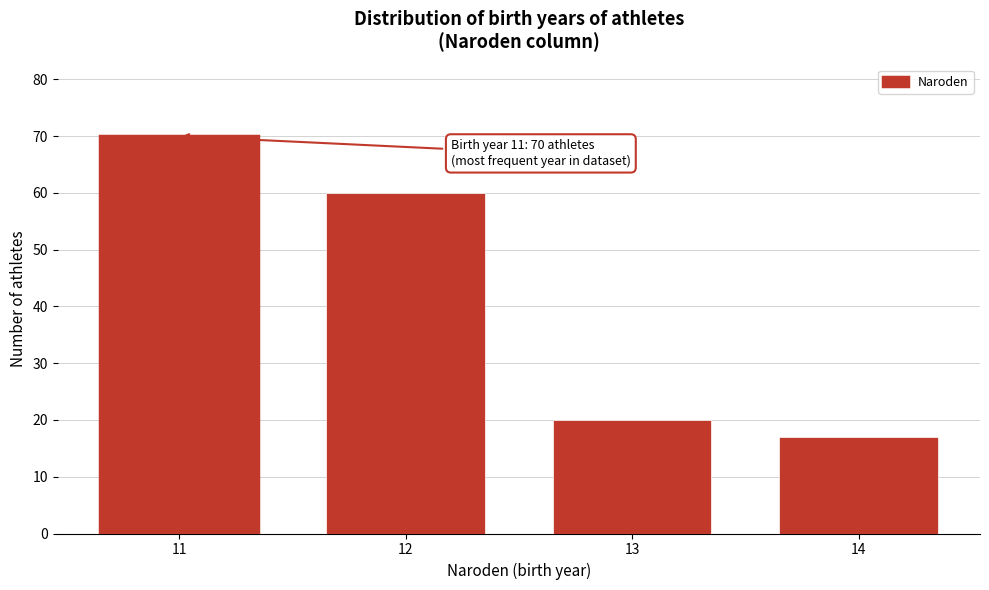

Reading left to right, what are all the values shown in this chart?

11=70	12=60	13=20	14=17